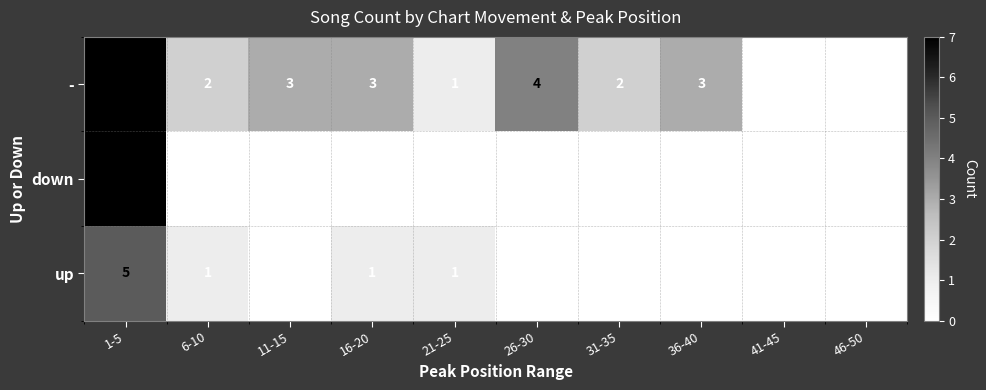

The value of up at 21-25 is 1. True or false?

True